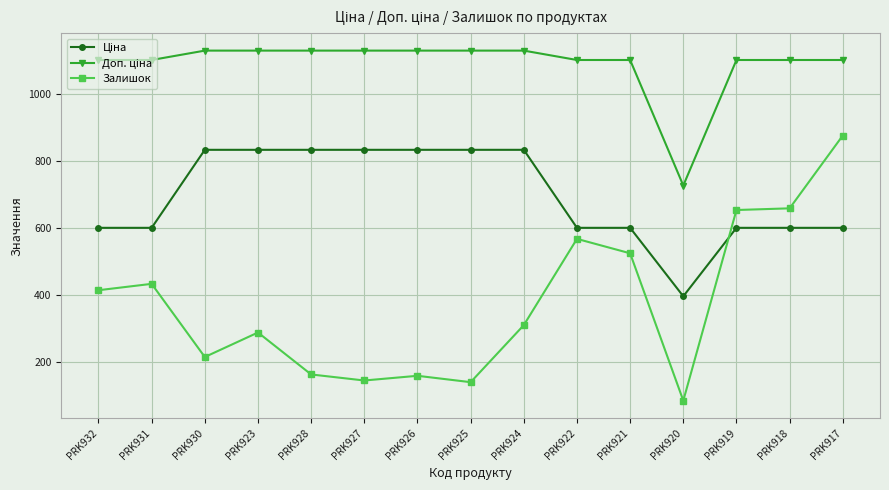

Is this an area chart (filled region under the line)?

No